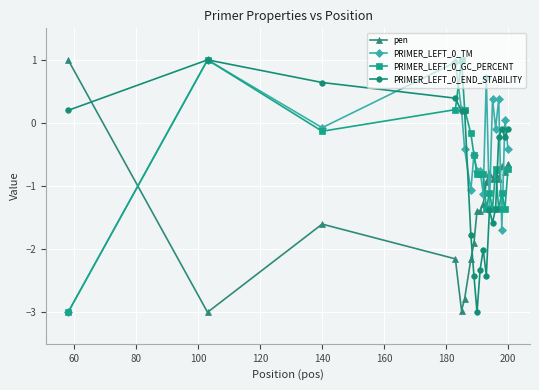

Which series ends up on top after the final intersection of PRIMER_LEFT_0_TM and pen?

PRIMER_LEFT_0_TM